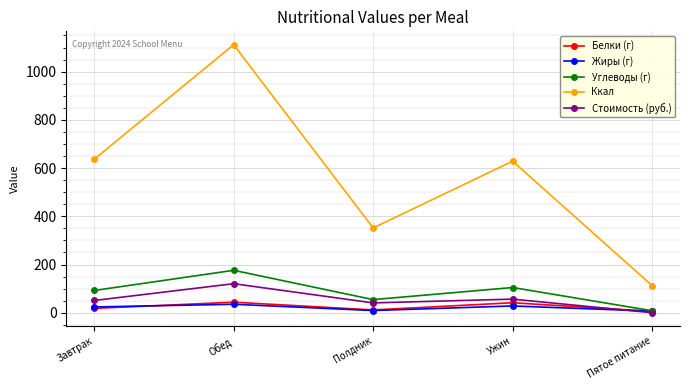

True or false: Ккал has more than 2 points higher than both neighbors.

False